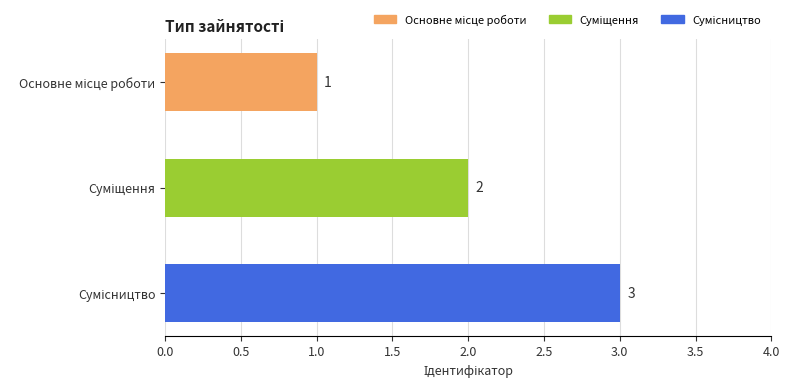

What is the minimum value shown in the chart?

1